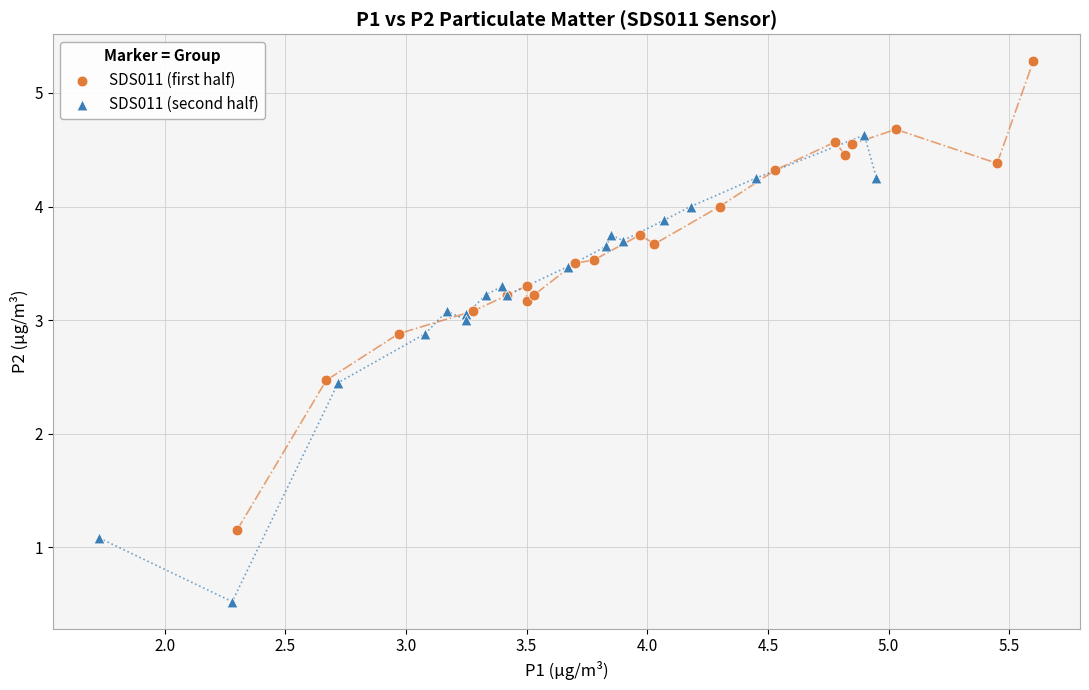

What are all the series names shown in the legend?

SDS011 (first half), SDS011 (second half)